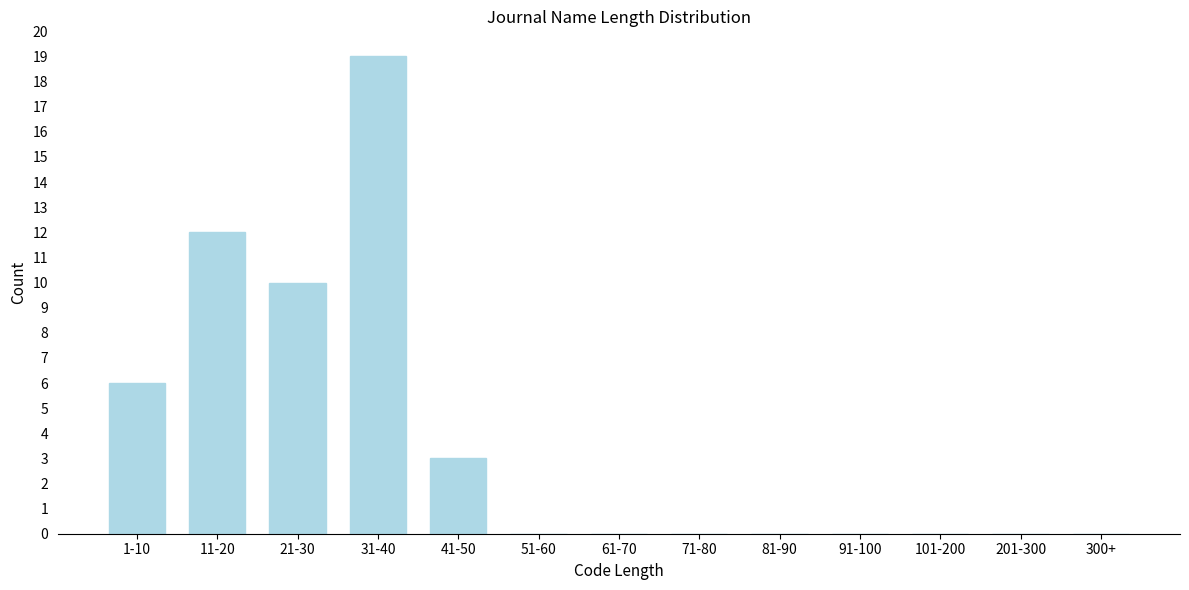

Reading left to right, what are all the values shown in this chart?

1-10=6	11-20=12	21-30=10	31-40=19	41-50=3	51-60=0	61-70=0	71-80=0	81-90=0	91-100=0	101-200=0	201-300=0	300+=0